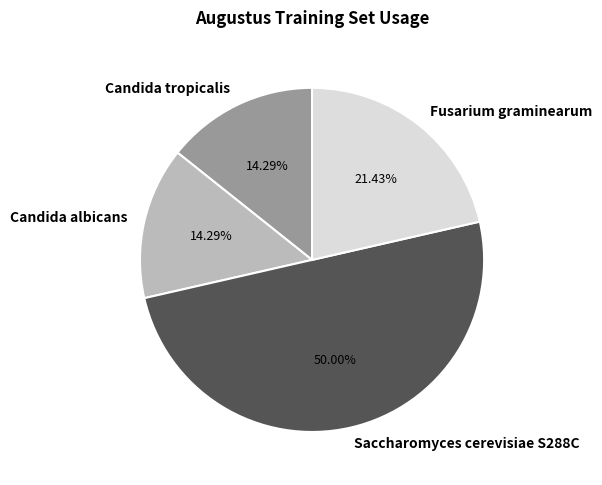

Approximately how many times larger is the value at Candida tropicalis compared to Candida albicans?

1.0